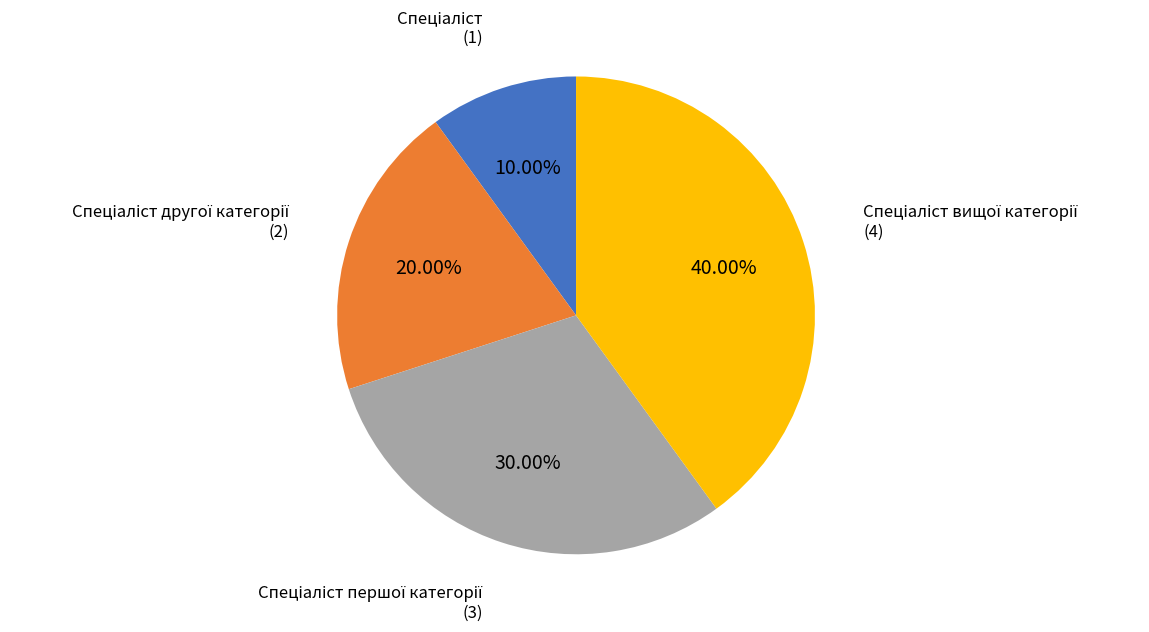

Is there any slice that represents more than half of the pie?

No